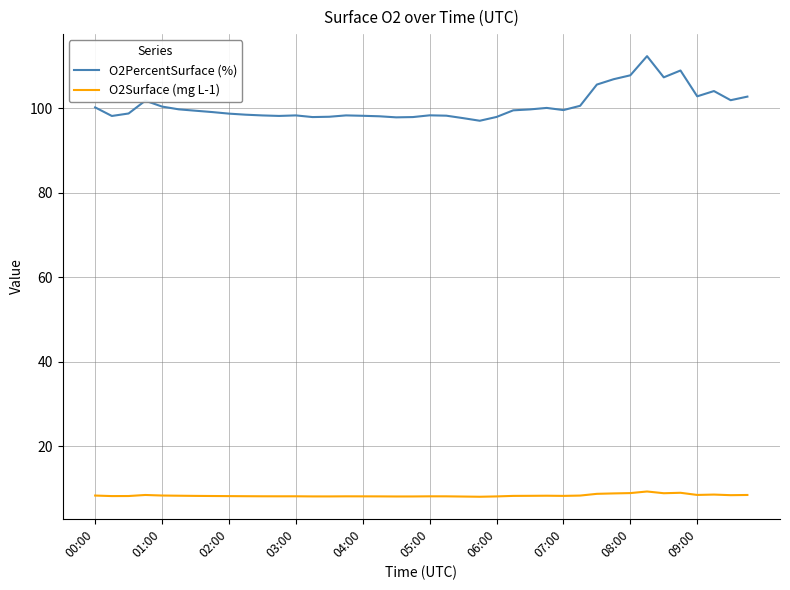

Rank the series by their average value, from highest to lowest.

O2PercentSurface (%), O2Surface (mg L-1)